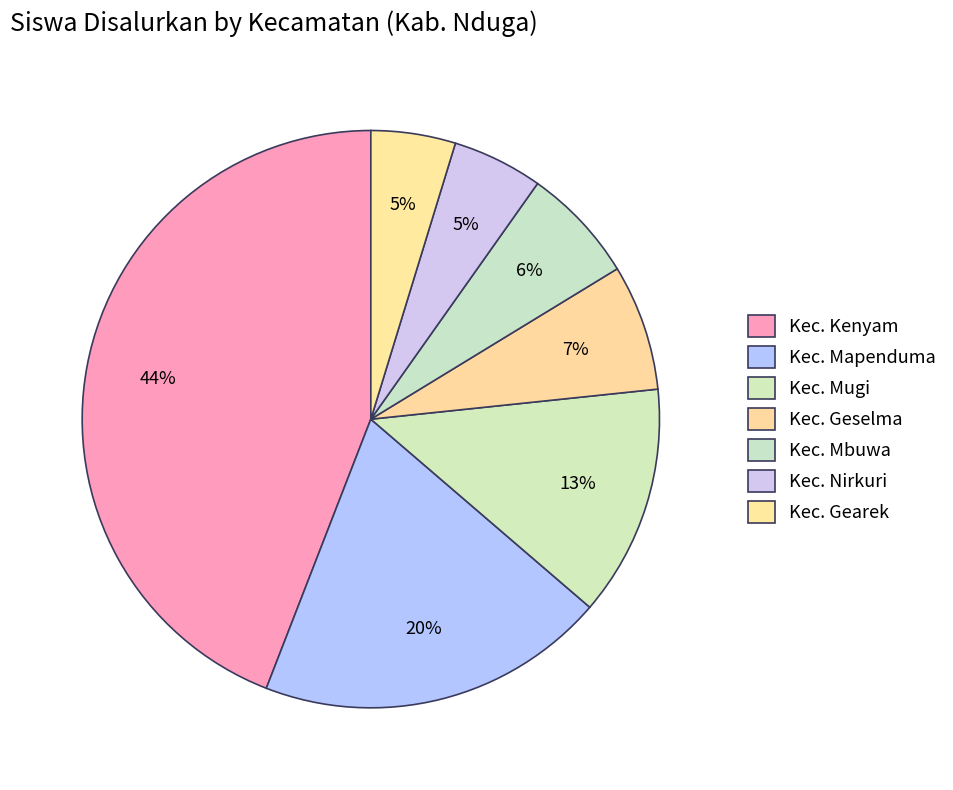

True or false: Kec. Mbuwa accounts for 13% of the total.

False